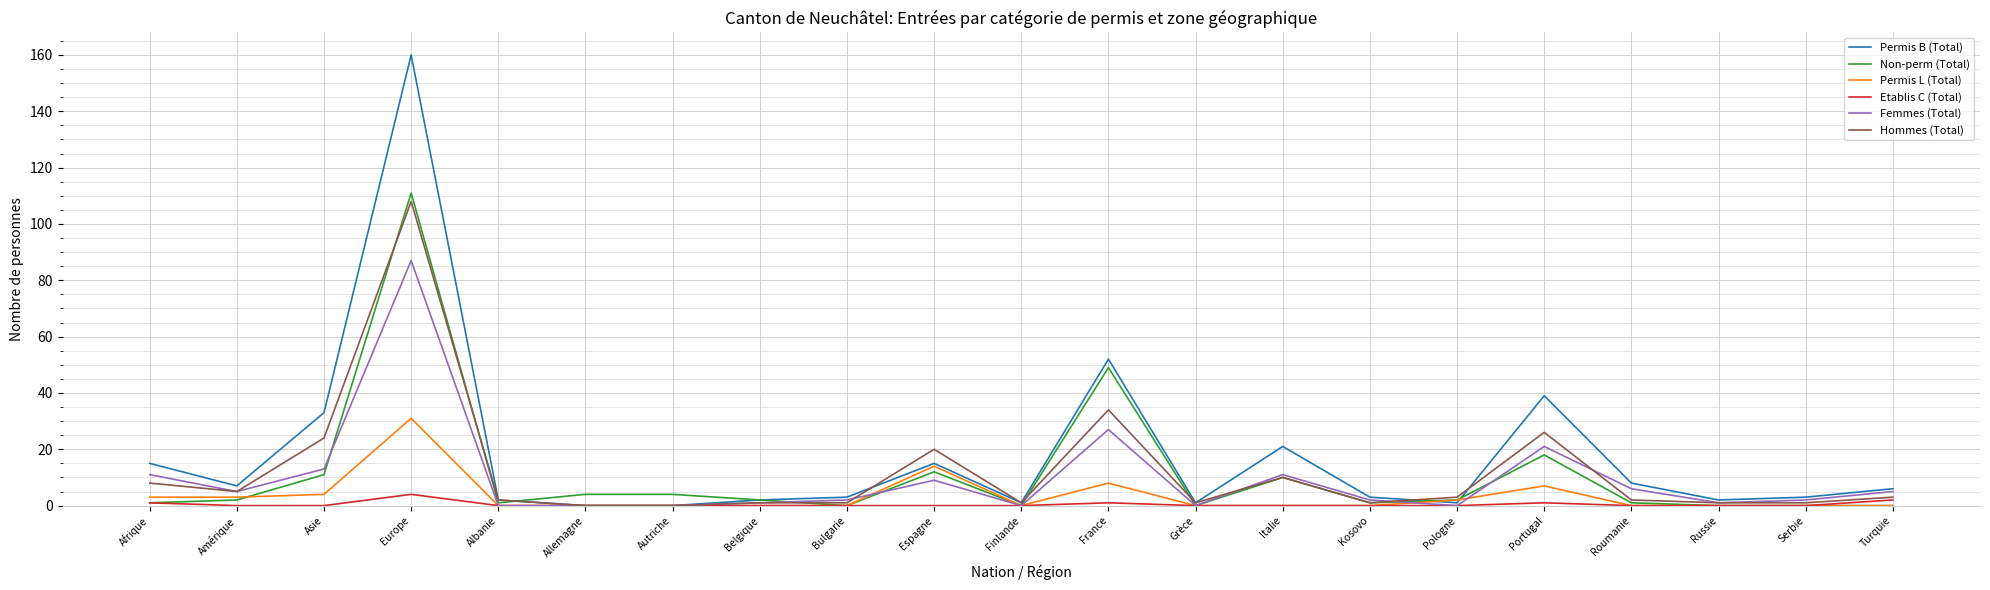

What is the maximum value for Etablis C (Total)?

4